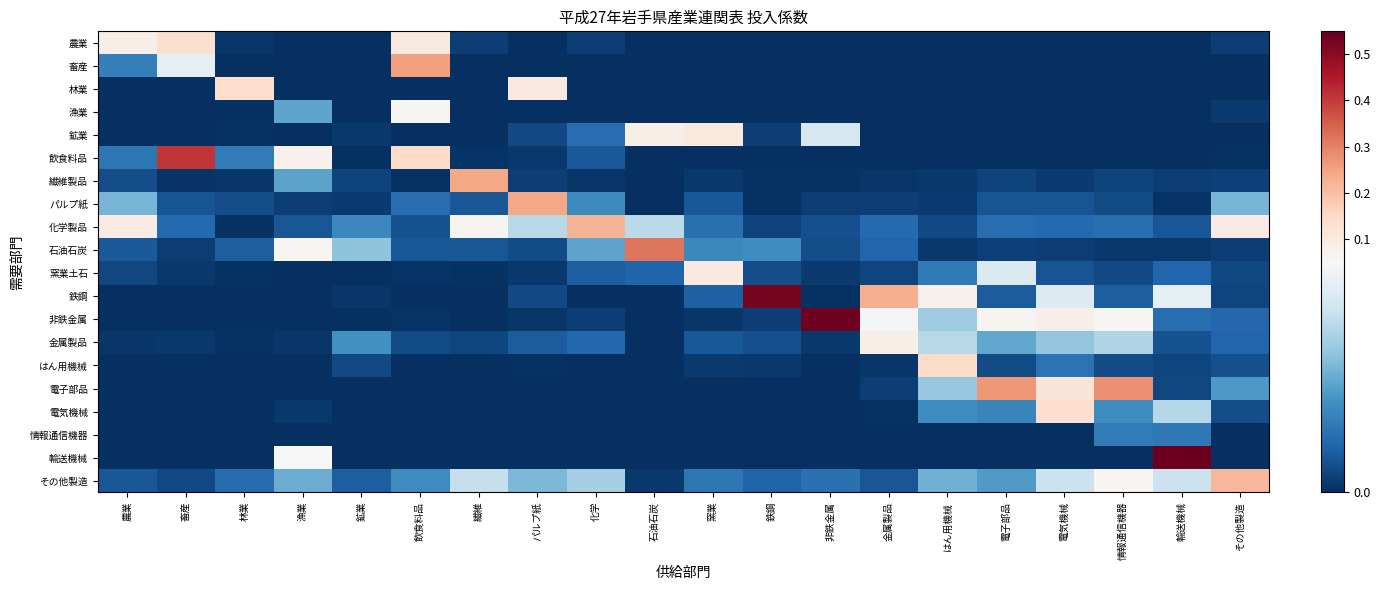

How many categories are shown in the chart?

20